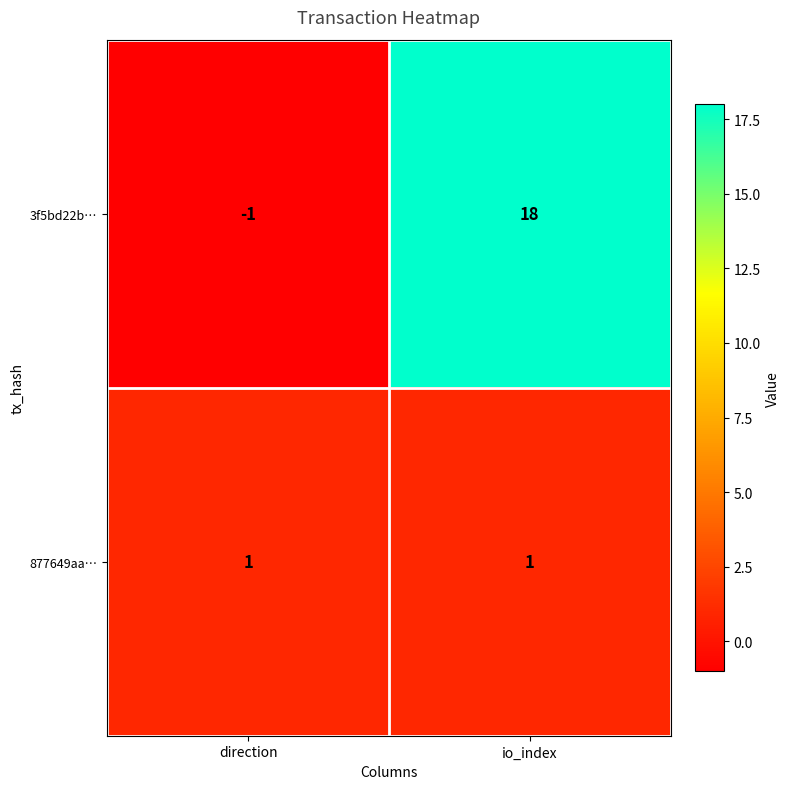

At io_index, list the series in order from smallest to largest.

877649aa…, 3f5bd22b…